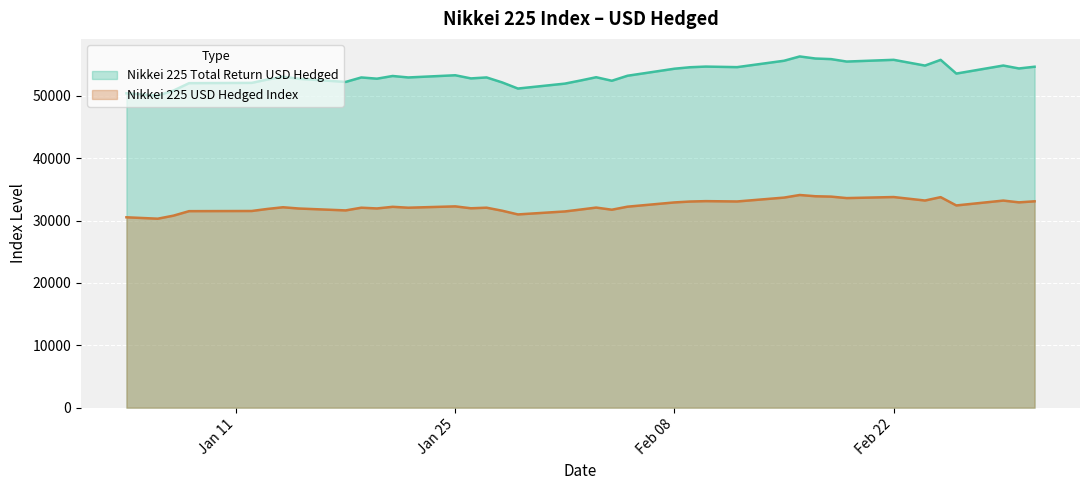

Between 2021/02/12 and 2021/02/16, which is larger?

2021/02/16